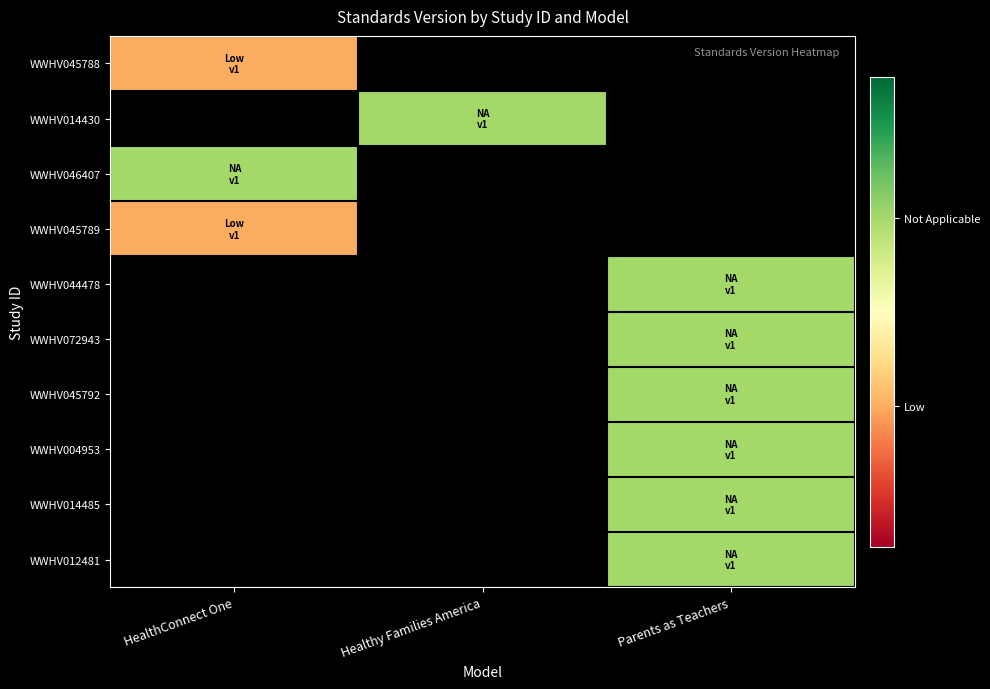

At which label does WWHV014430 first exceed 0?

Healthy Families America